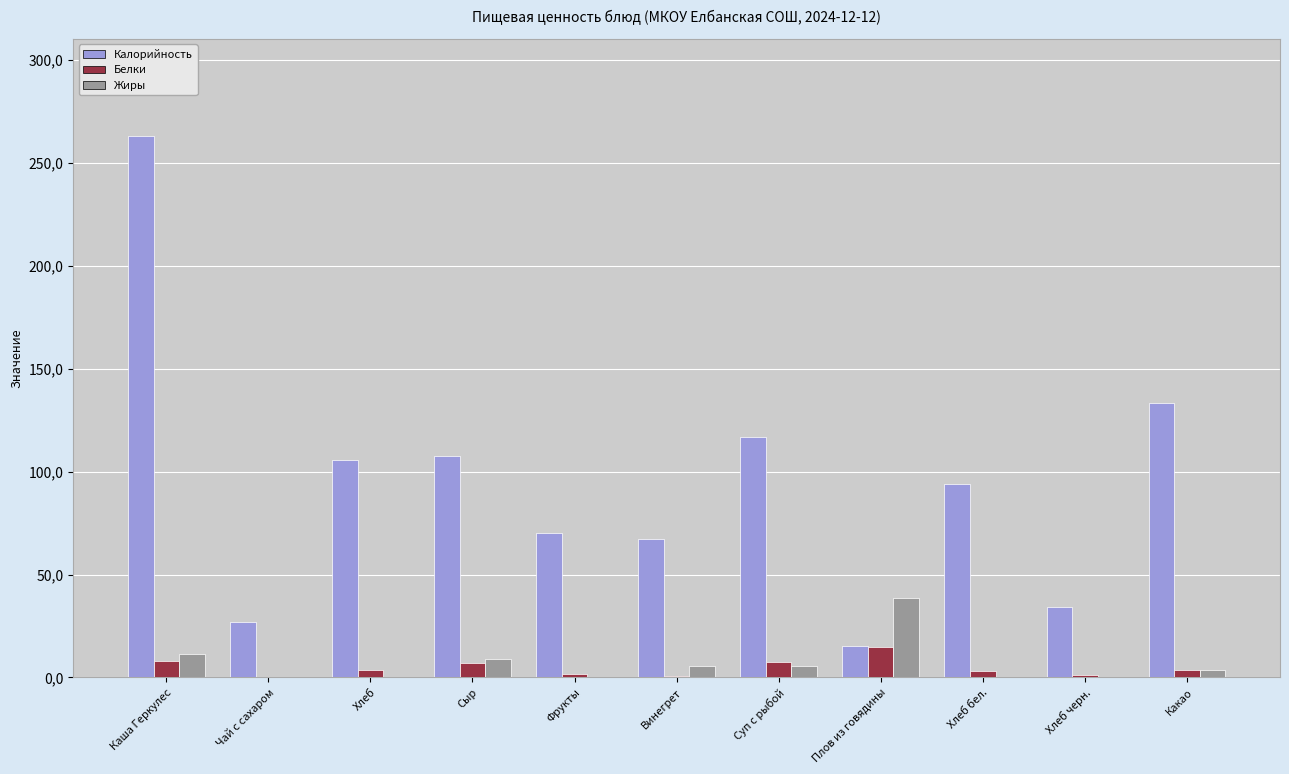

Read the Жиры value at Хлеб черн..

0.2